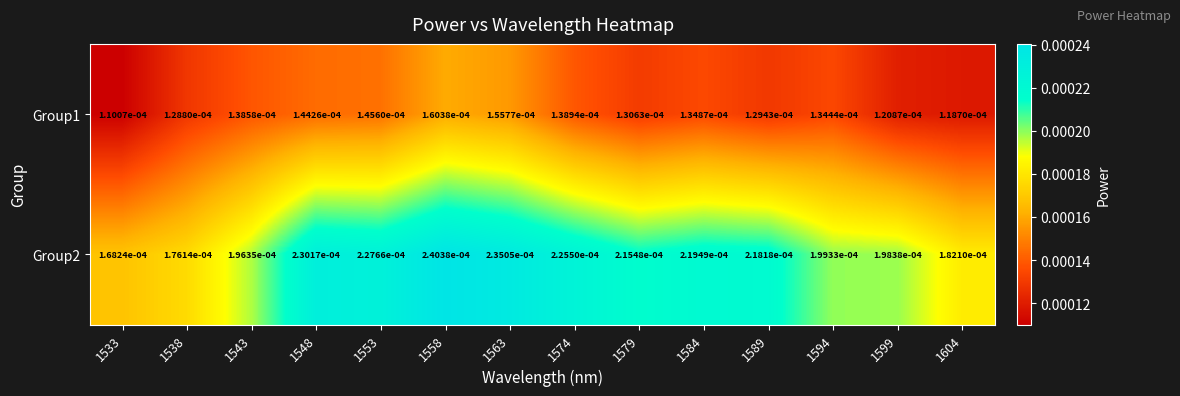

Is the value of Group1 at 1553 greater than the value of Group2 at 1548?

No